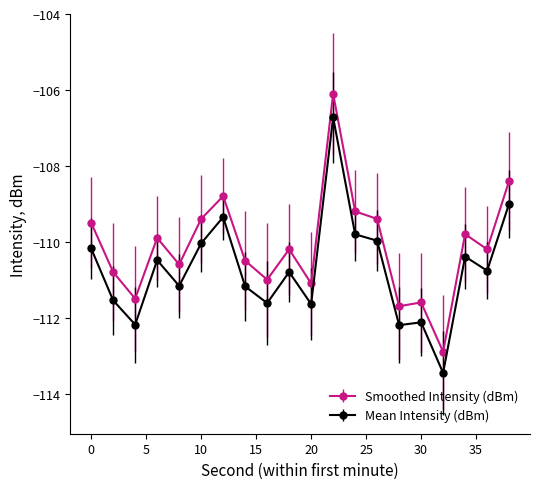

What is the difference between the second highest and minimum values in the Mean Intensity (dBm) series?

4.5